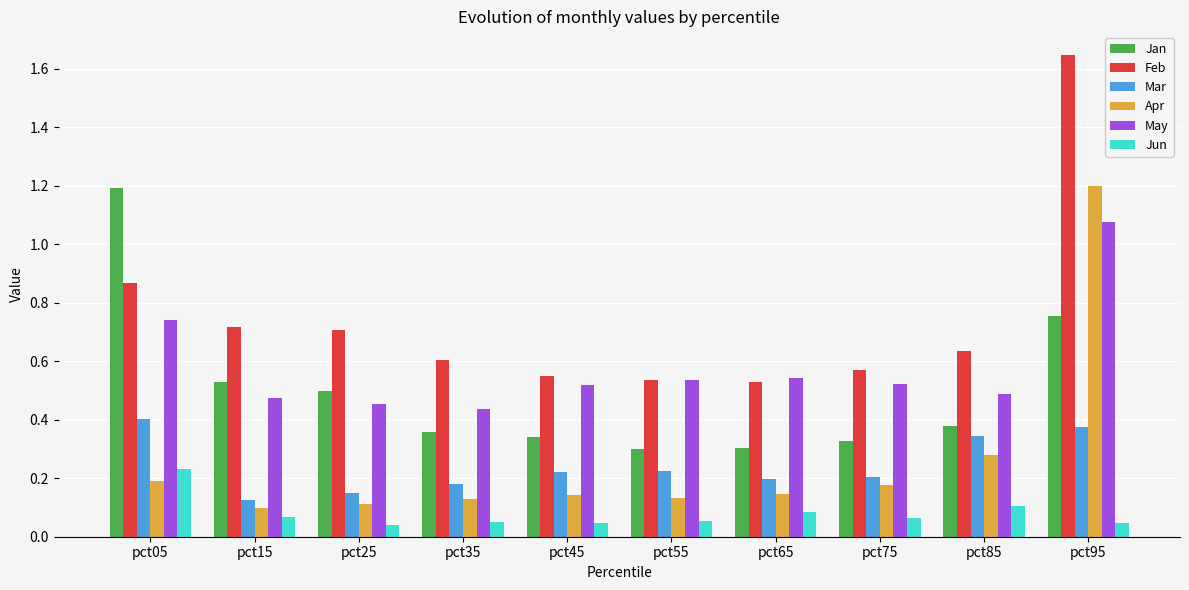

Which label corresponds to the largest value in the chart?

pct95